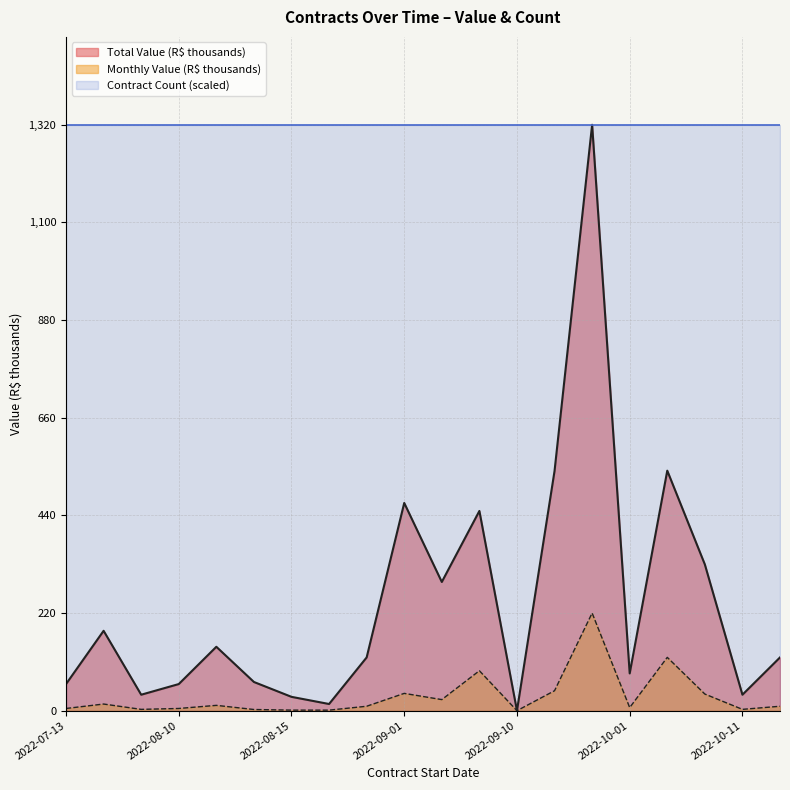

What are all the series names shown in the legend?

Total Value (R$ thousands), Monthly Value (R$ thousands), Contract Count (scaled)